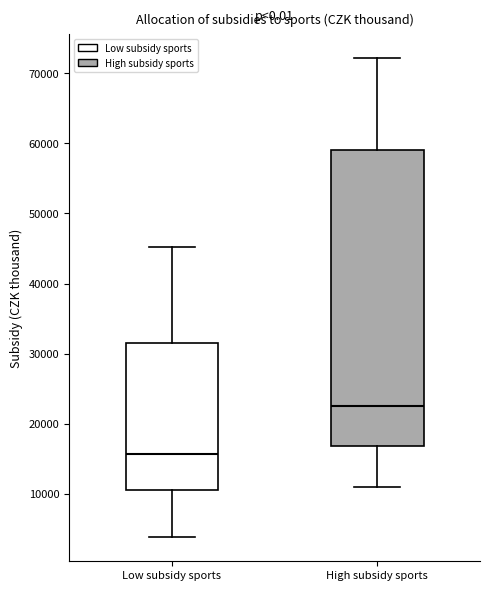

Where does the upper whisker of the box for Low subsidy sports end on the y-axis? The values are not printed on the chart, so give them approximately, as read against the axis.

45000